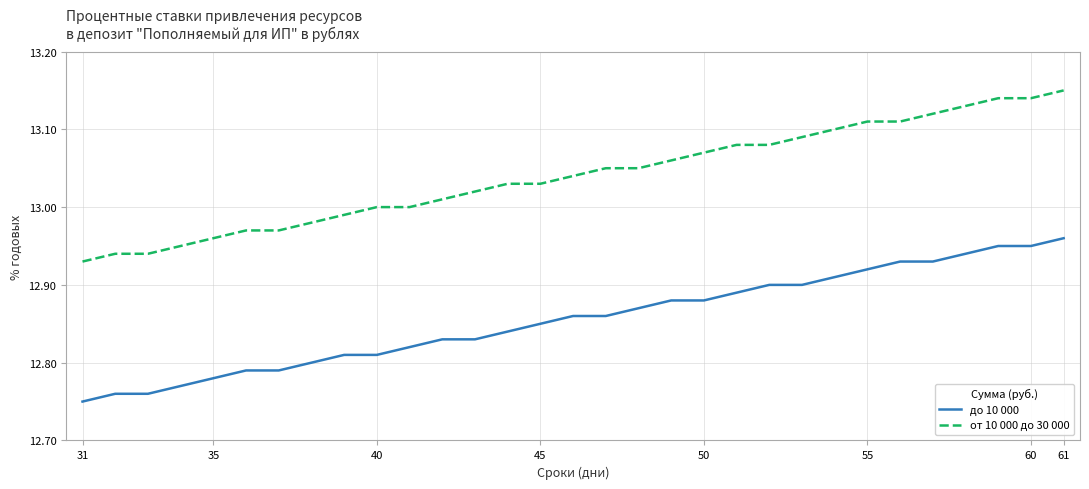

List the series in order of their peak value, lowest first.

до 10 000, от 10 000 до 30 000